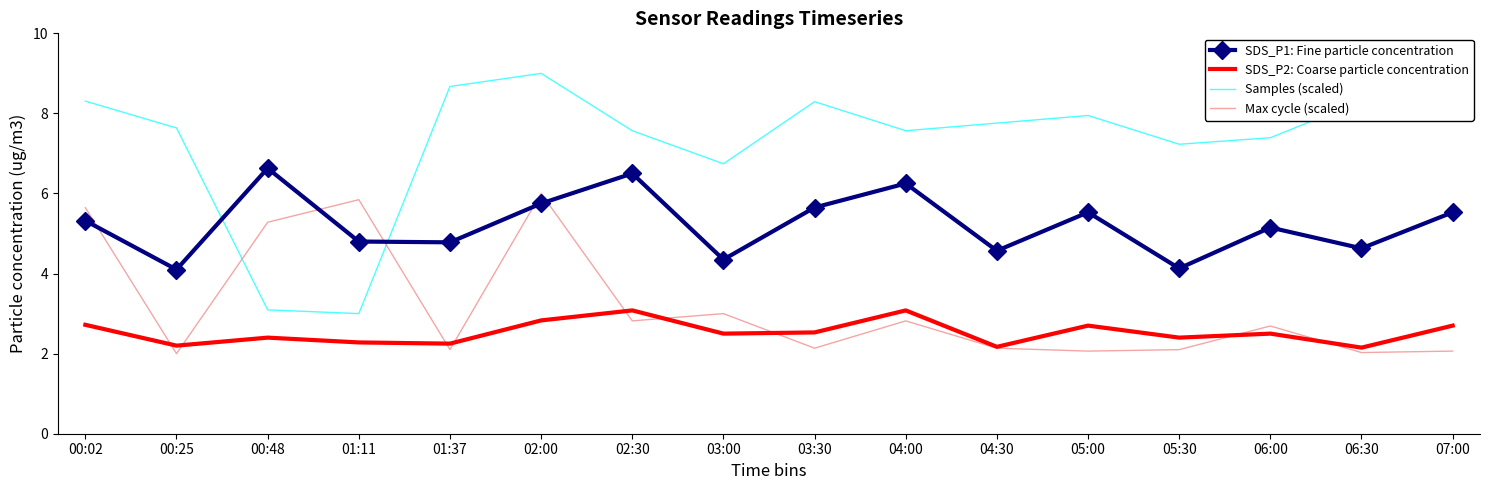

Rank the series at 01:11 from highest to lowest value.

Max cycle (scaled), SDS_P1: Fine particle concentration, Samples (scaled), SDS_P2: Coarse particle concentration